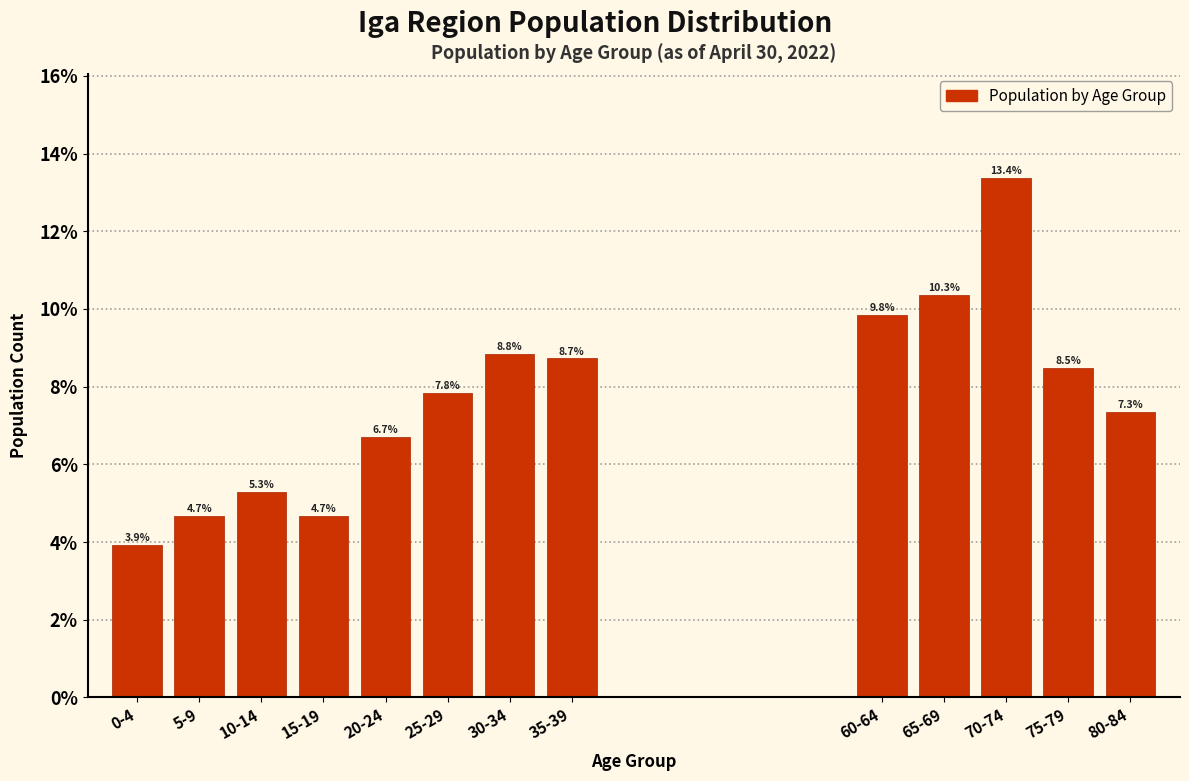

Reading right to left, transcribe all the data shown in this chart.

80-84=7.3	75-79=8.5	70-74=13.4	65-69=10.3	60-64=9.8	35-39=8.7	30-34=8.8	25-29=7.8	20-24=6.7	15-19=4.7	10-14=5.3	5-9=4.7	0-4=3.9